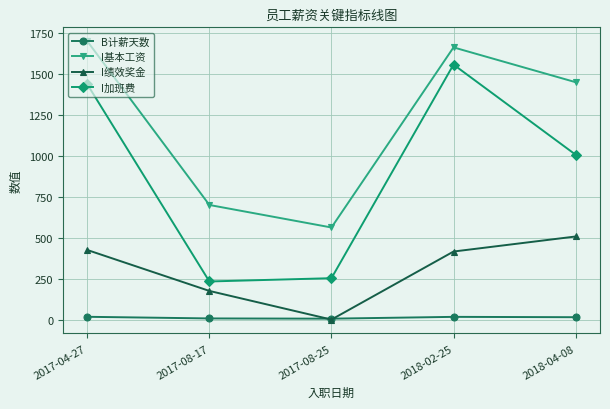

True or false: I基本工资 and I加班费 cross at least once.

False